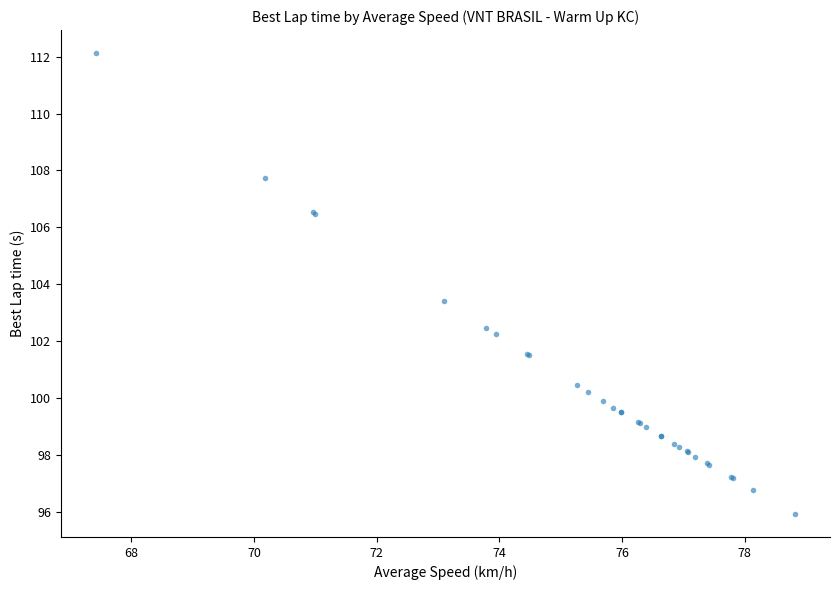

What Y value in the scatter plot is closest to 104?

103.4